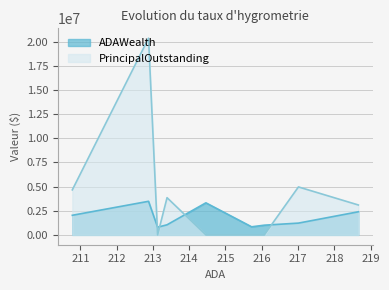

List the series in order of their peak value, lowest first.

ADAWealth, PrincipalOutstanding